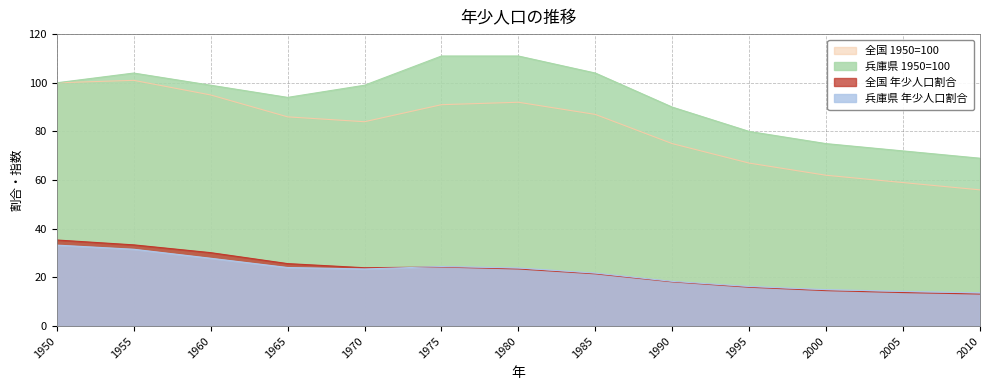

How many lines are shown in the chart?

4